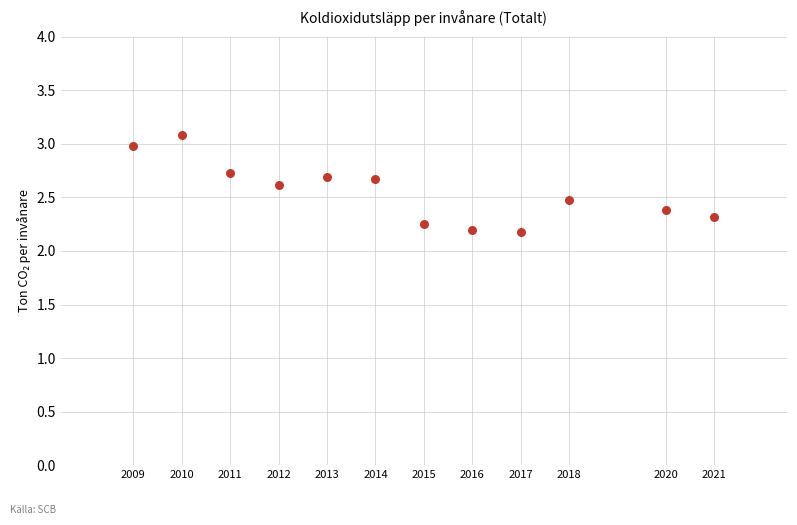

What is the average Y value?

2.5